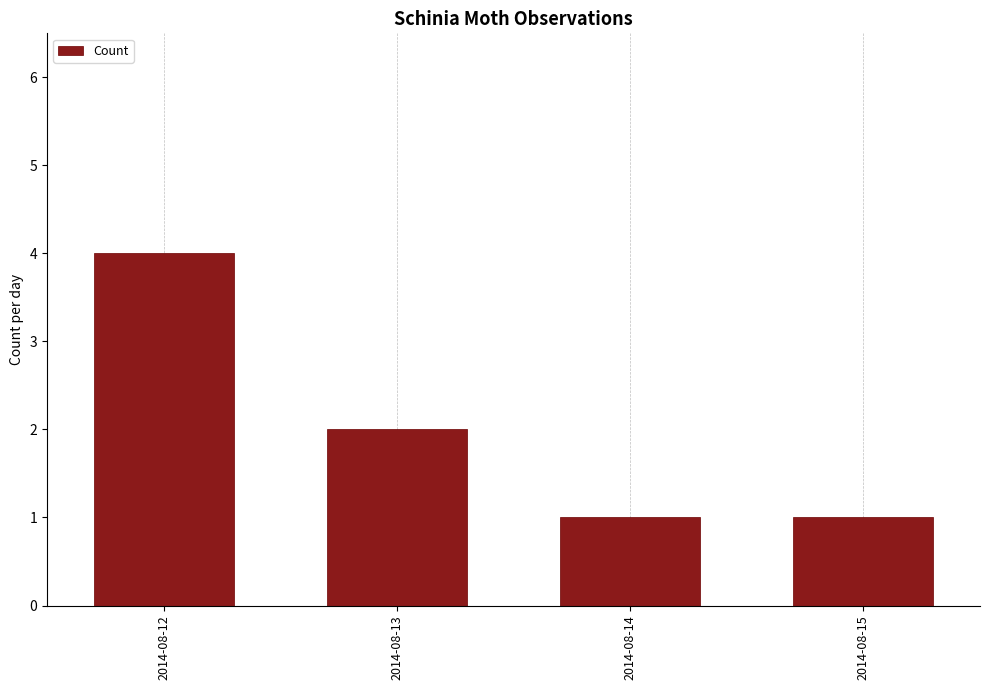

Are the bars horizontal?

No